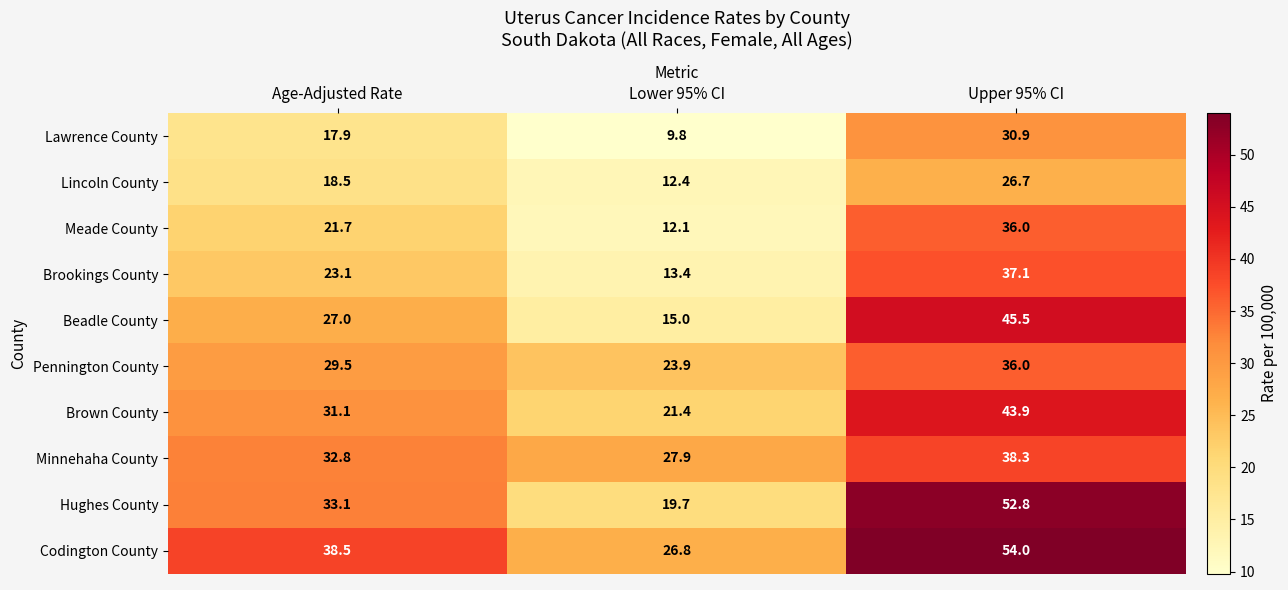

The Lawrence County series shows 15.8 at Upper 95% CI. True or false?

False